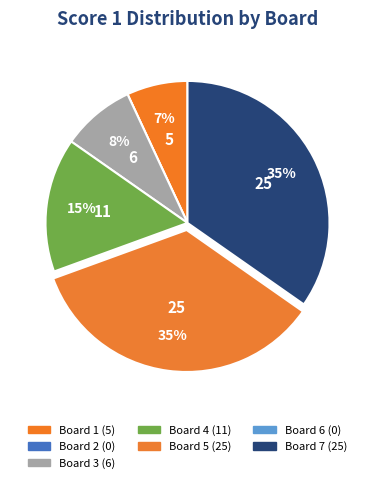

Between Board 4 and Board 5, which is larger?

Board 5